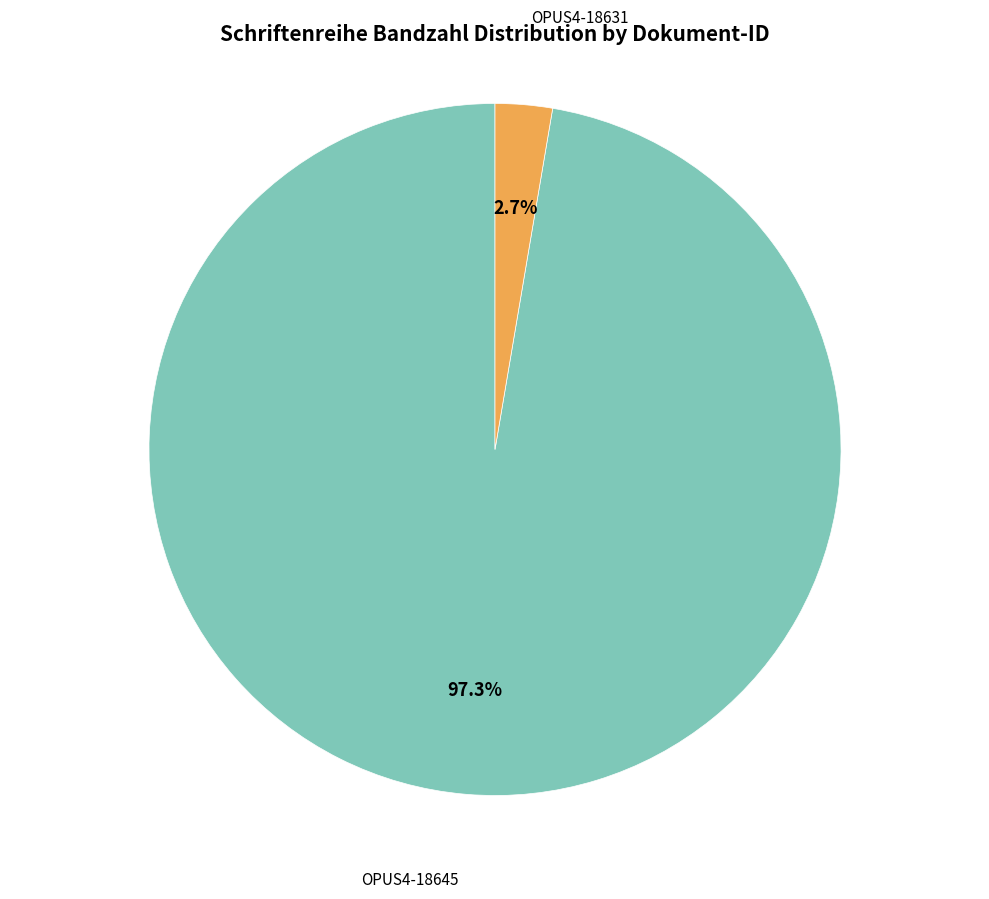

Is there a majority slice in this chart?

Yes